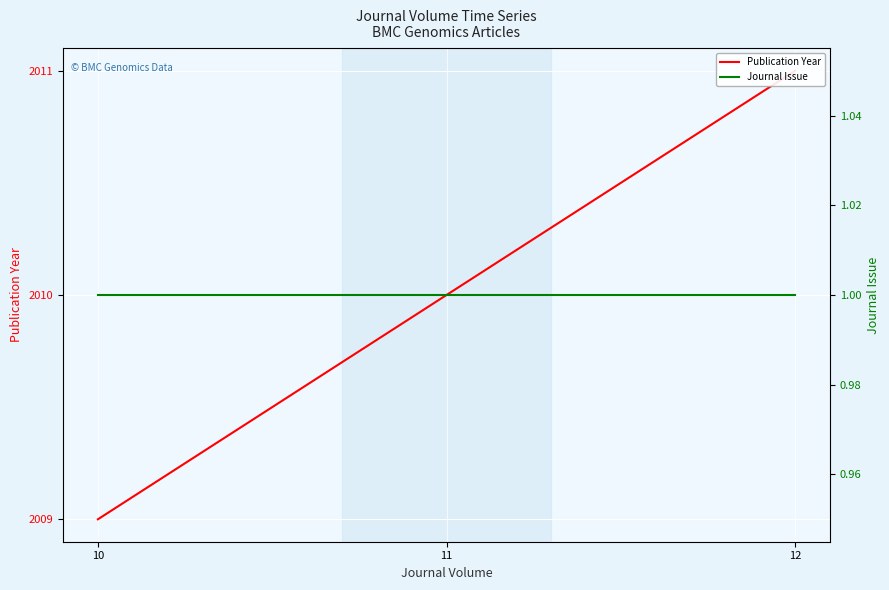

What are all the series names shown in the legend?

Publication Year, Journal Issue